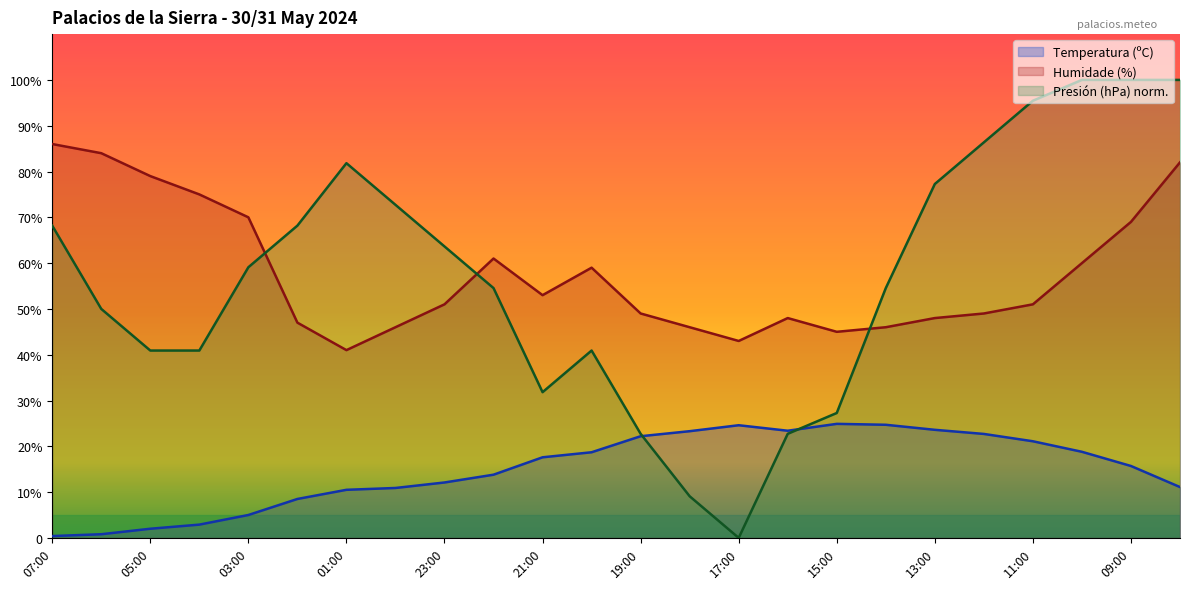

Which series has the largest total across all categories?

Humidade (%)